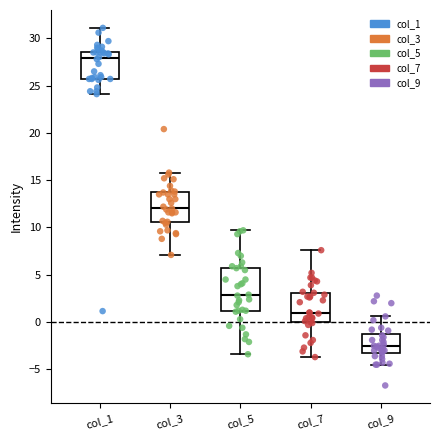

Reading left to right, read every box against the y-axis: the position of its median line, the range the box covers, and the ends of its whiskers. The values are not printed on the chart, so give them approximately, as read against the axis.

col_1: median 28.0, box 25.5 to 28.5, whiskers 24.0 to 31.0
col_3: median 12.0, box 10.5 to 13.5, whiskers 7.0 to 16.0
col_5: median 3.0, box 1.0 to 6.0, whiskers -3.5 to 9.5
col_7: median 1.0, box 0.0 to 3.0, whiskers -3.5 to 7.5
col_9: median -2.5, box -3.5 to -1.5, whiskers -4.5 to 0.5